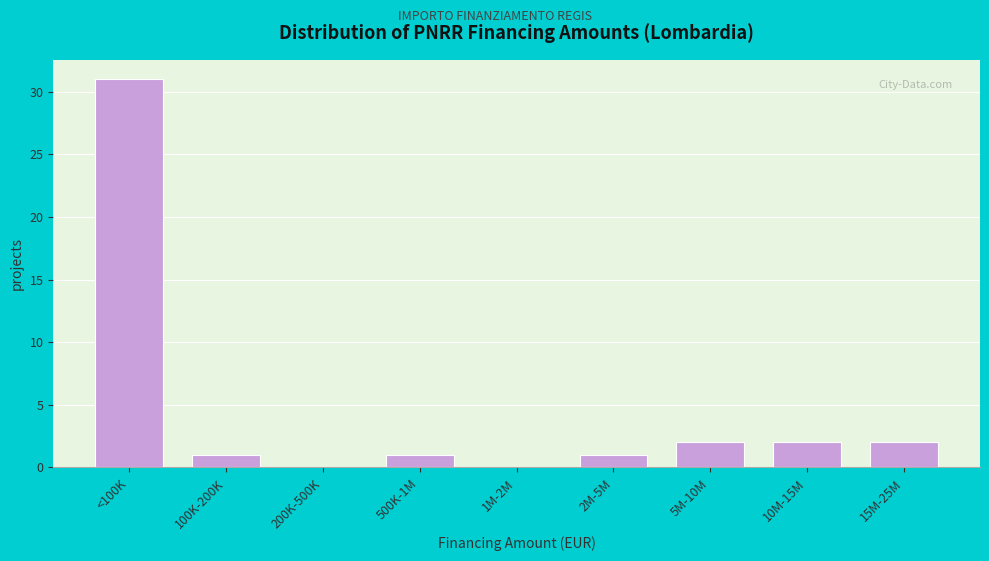

Reading left to right, what are all the values shown in this chart?

<100K=31	100K-200K=1	200K-500K=0	500K-1M=1	1M-2M=0	2M-5M=1	5M-10M=2	10M-15M=2	15M-25M=2